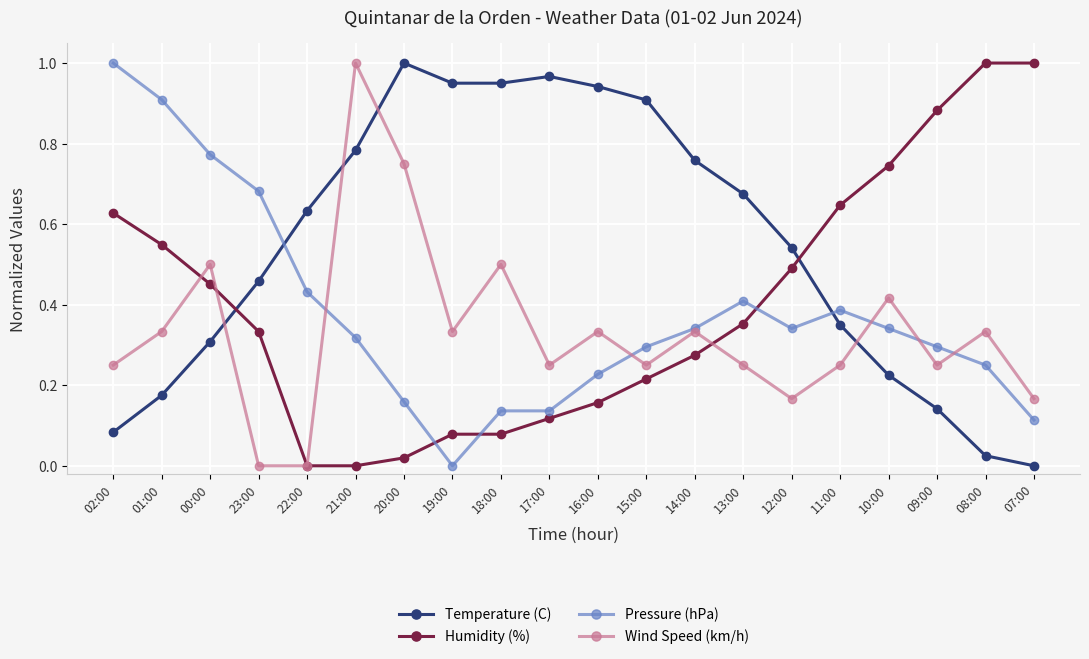

Is it true that Pressure (hPa) equals -0.4 at 19:00?

False